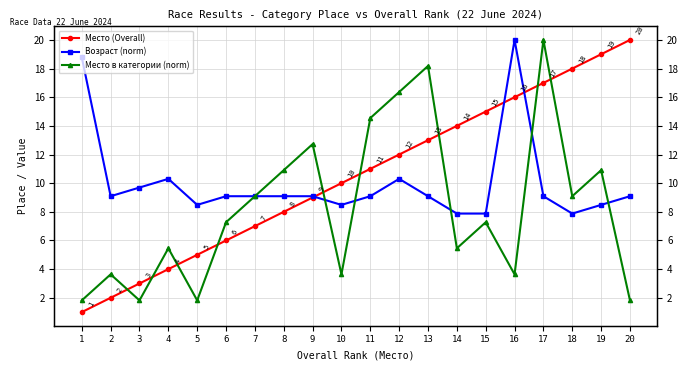

Where does the Место (Overall) series first go above 11?

12